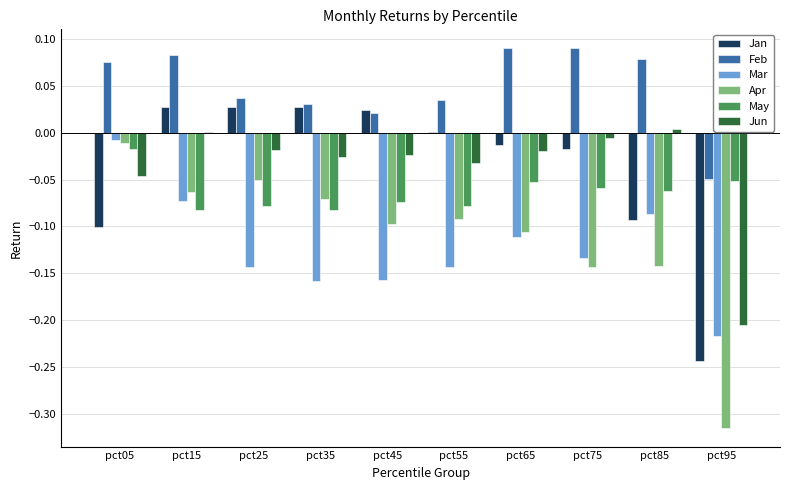

Between pct35 and pct85, which series saw the biggest shift?

Jan